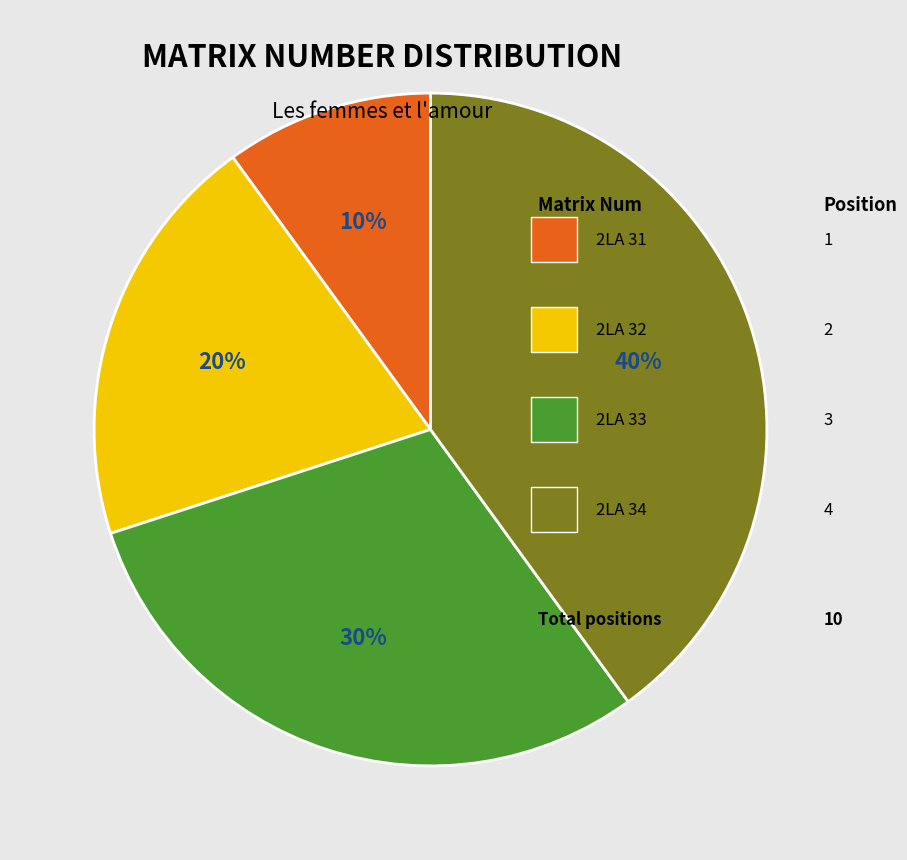

How many slices are in this pie chart?

4